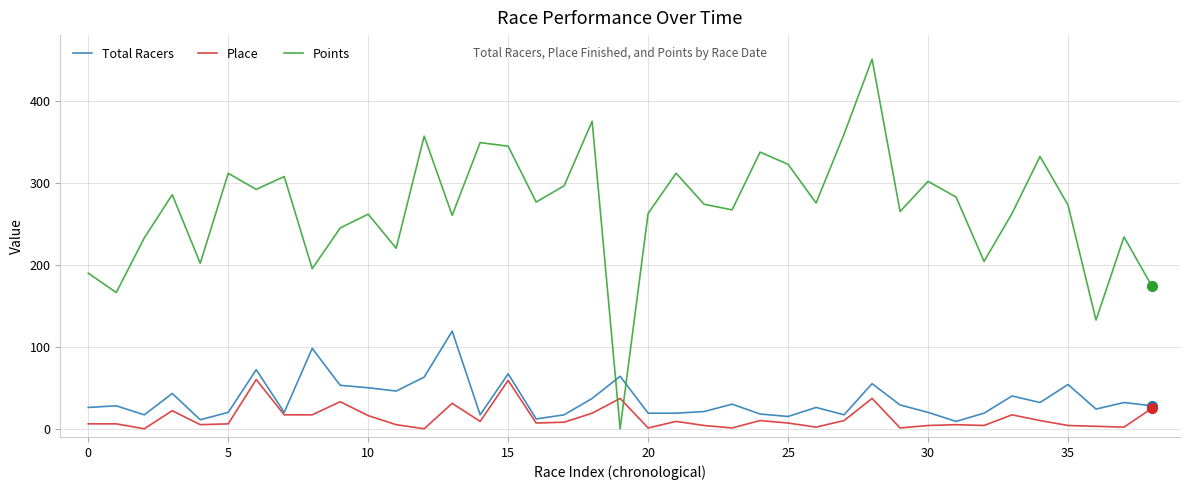

What is the greatest value displayed?

450.7